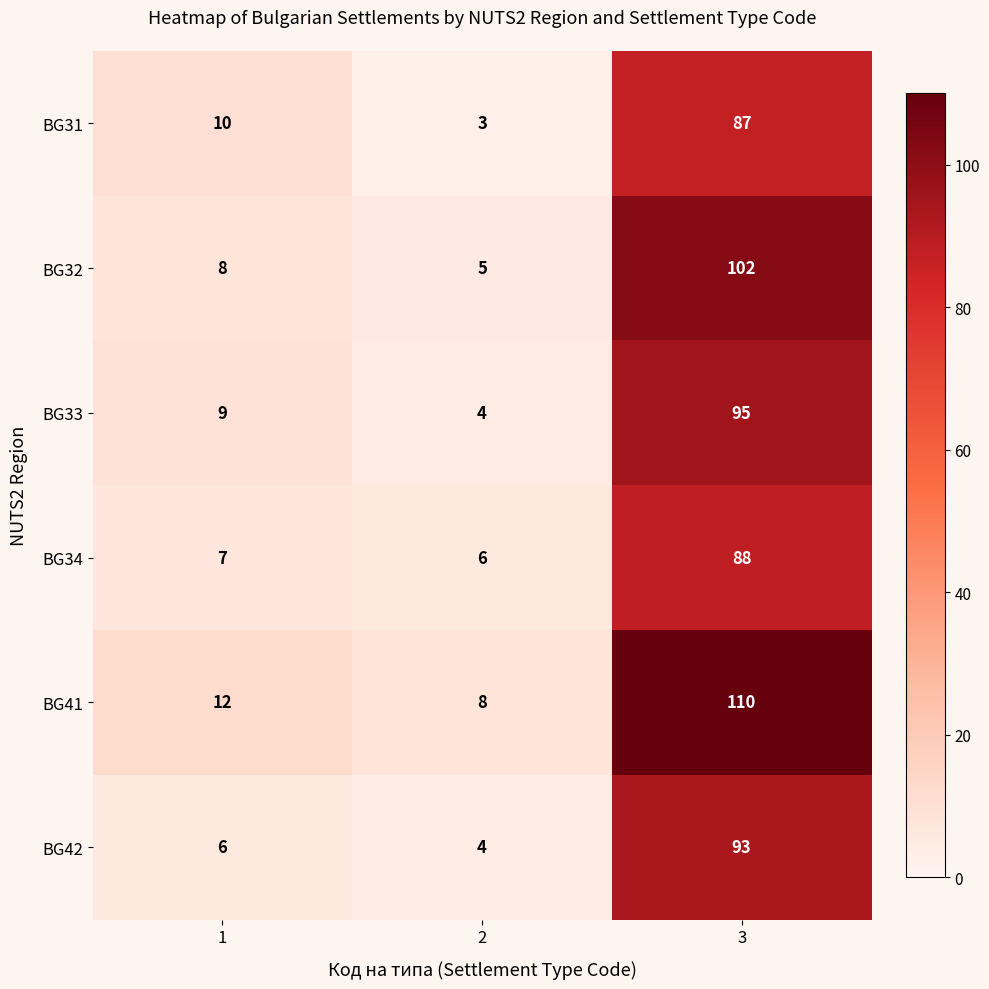

Is it true that BG34 equals 10 at 1?

False